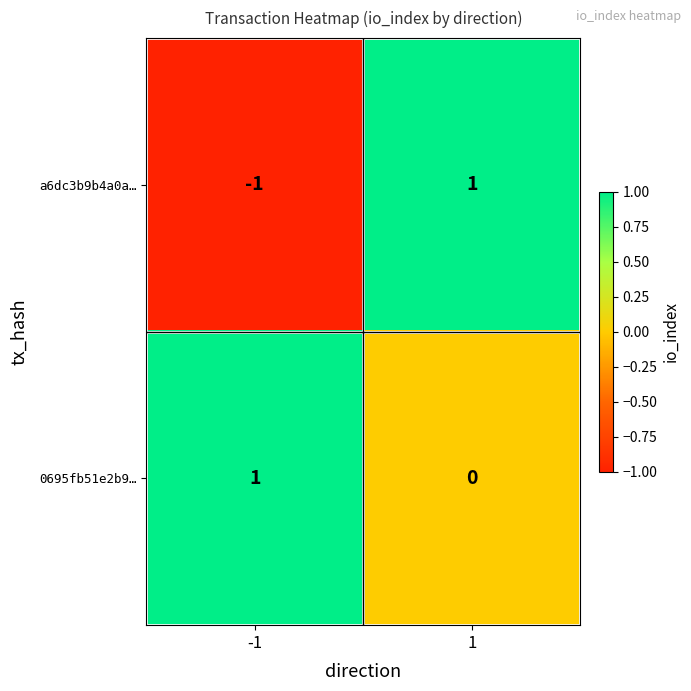

Which series has the largest total across all categories?

0695fb51e2b9…